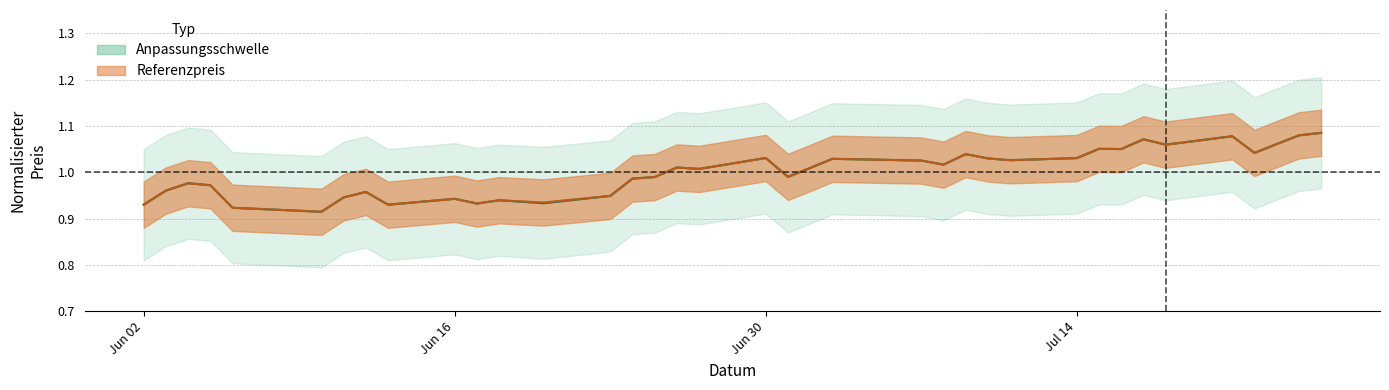

Does the chart display data point markers on the line(s)?

No